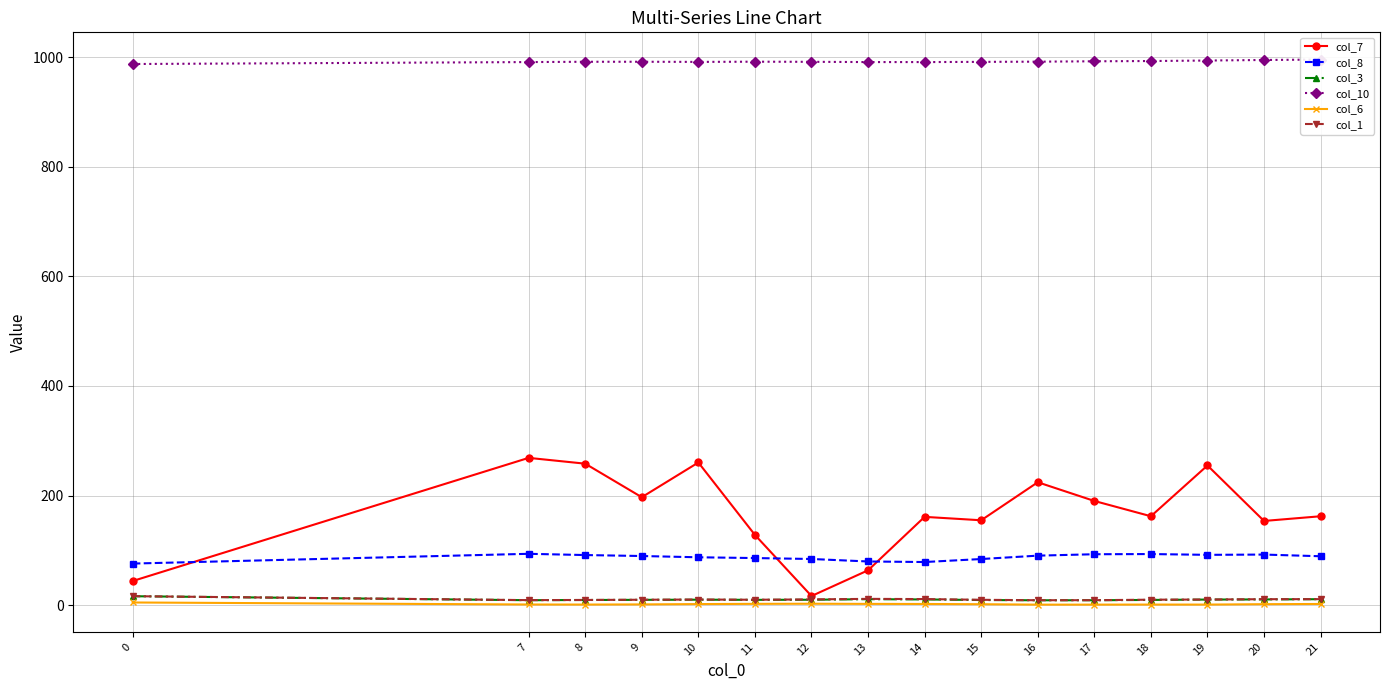

Which category has the lowest value in the col_1 series?

16